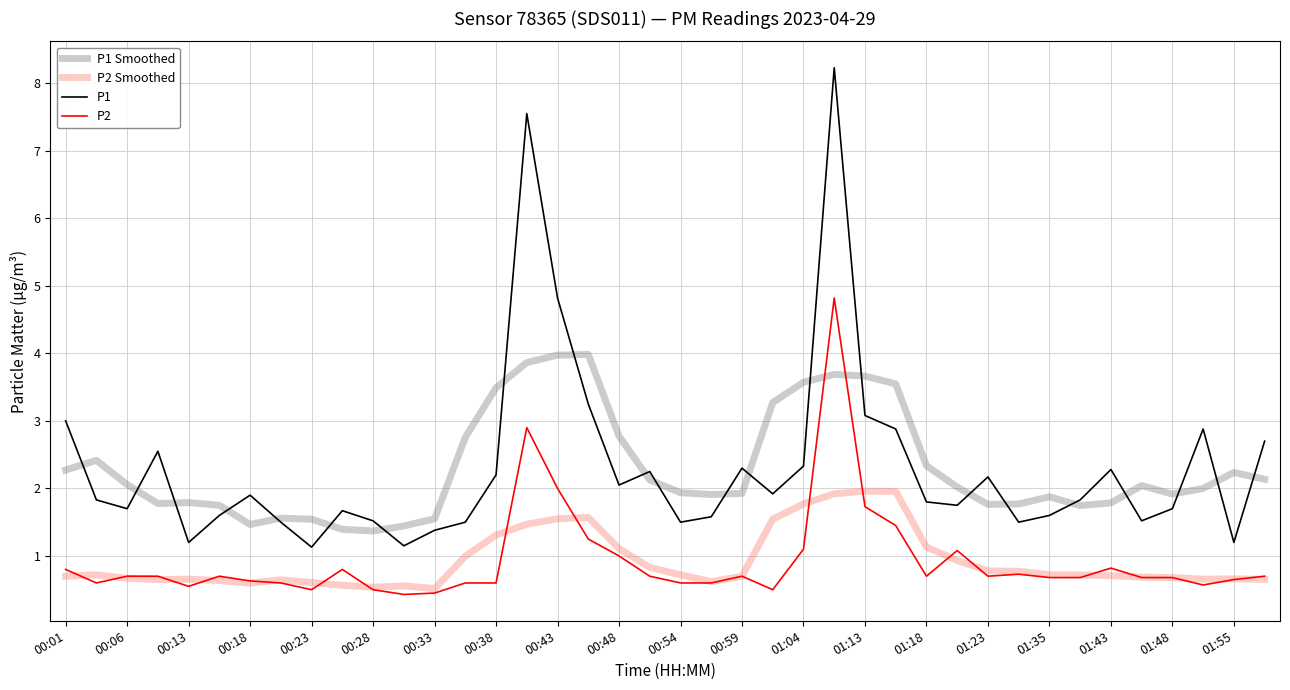

What is the minimum value shown in the chart?

0.4